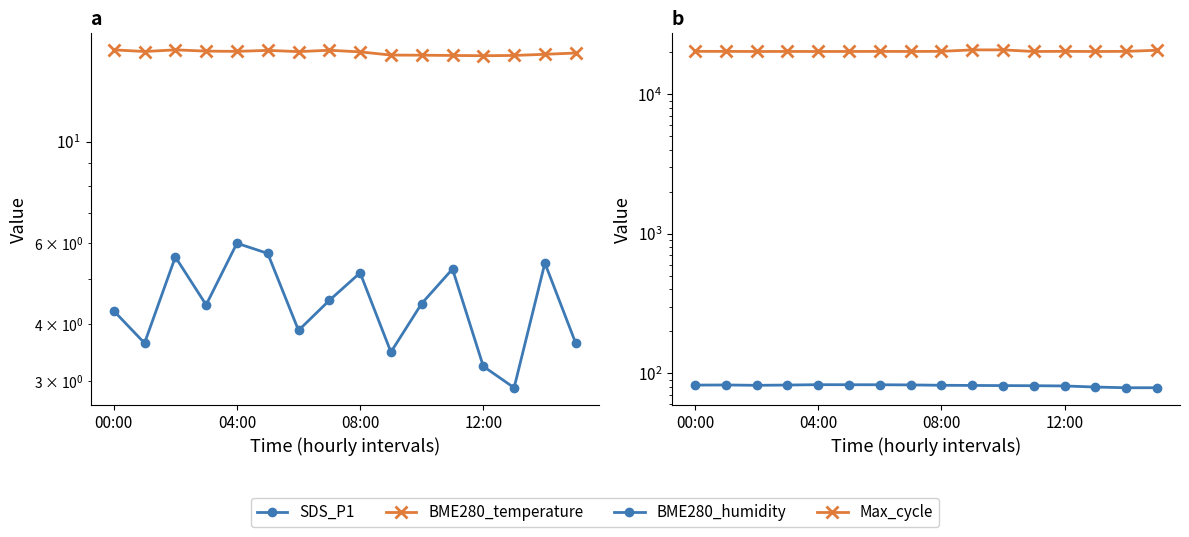

What is the difference between the maximum and minimum values in the SDS_P1 series?

3.1